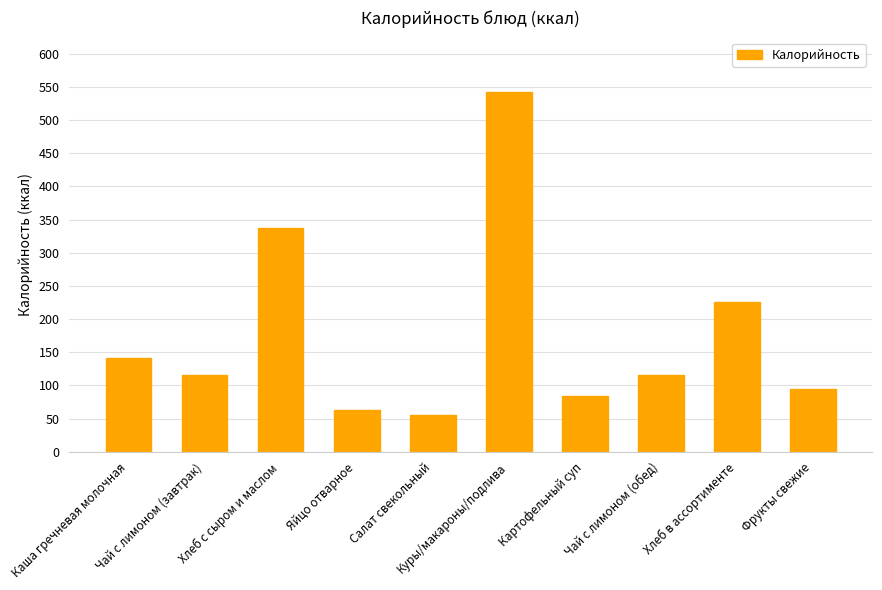

The value at Фрукты свежие is 94. True or false?

True